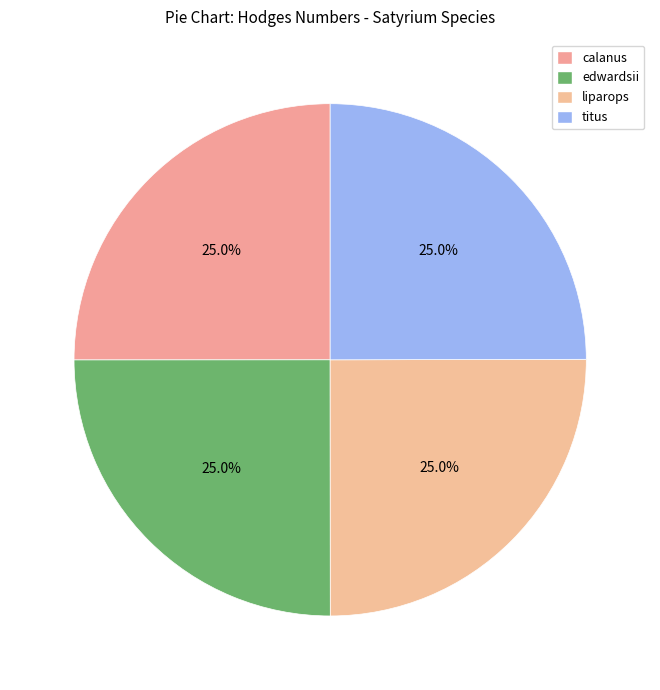

How many segments does this pie chart have?

4